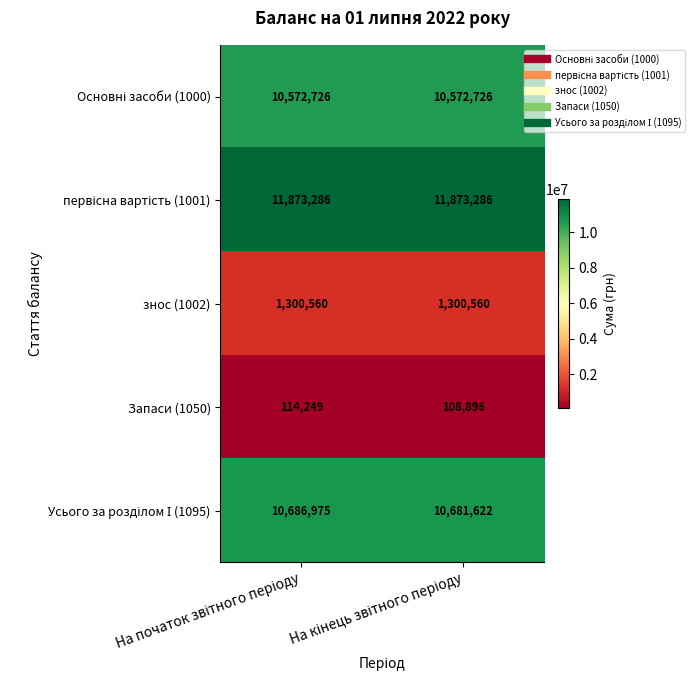

What is the minimum value shown in the chart?

108896